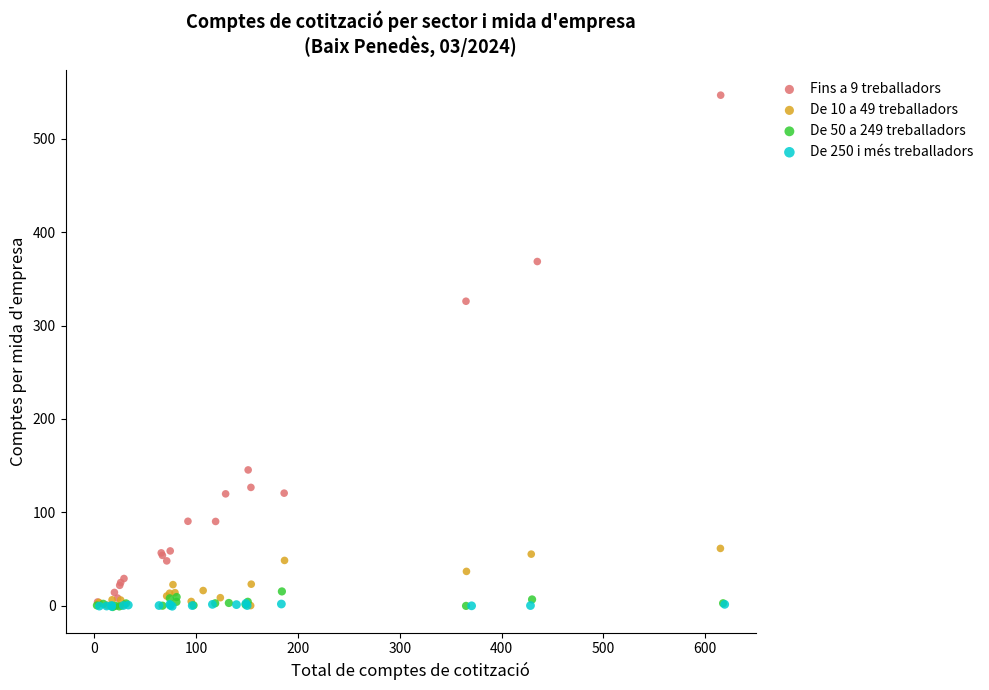

Which series contains the highest Y value?

Fins a 9 treballadors